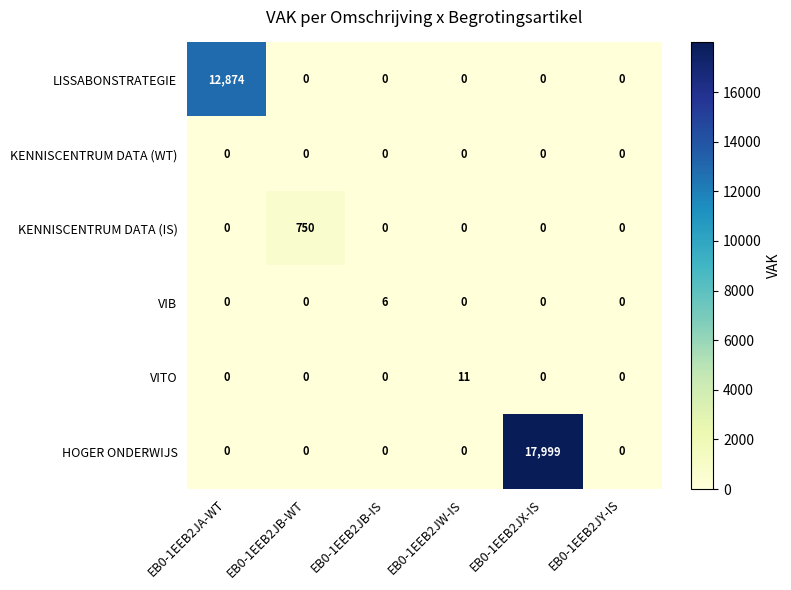

The value of KENNISCENTRUM DATA (WT) at EB0-1EEB2JX-IS is 0. True or false?

True